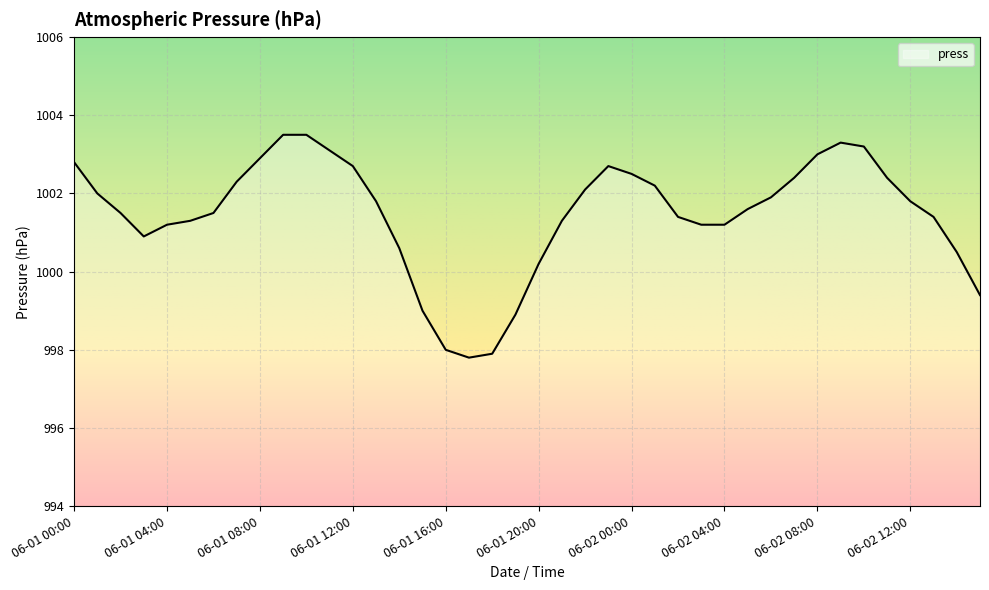

Does the chart display data point markers on the line(s)?

No